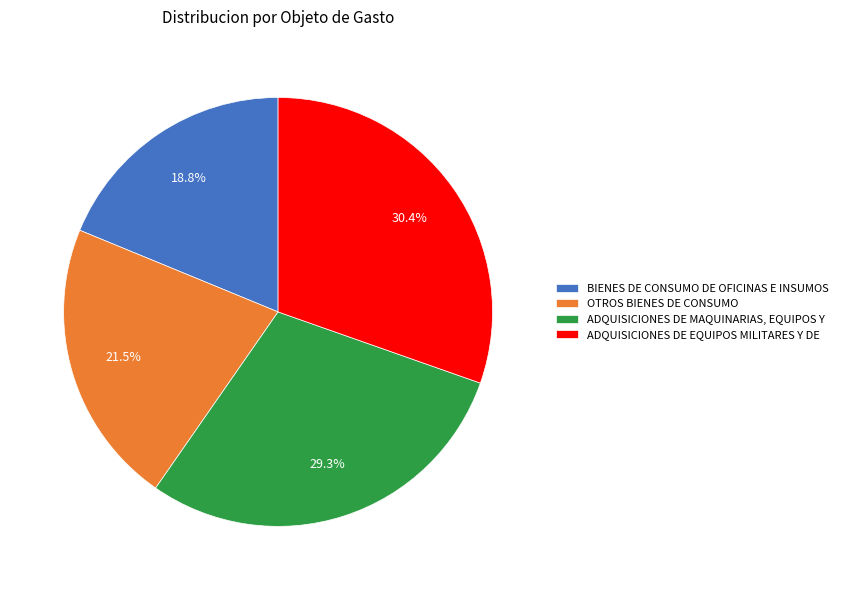

Which category has the biggest portion of the pie?

ADQUISICIONES DE EQUIPOS MILITARES Y DE